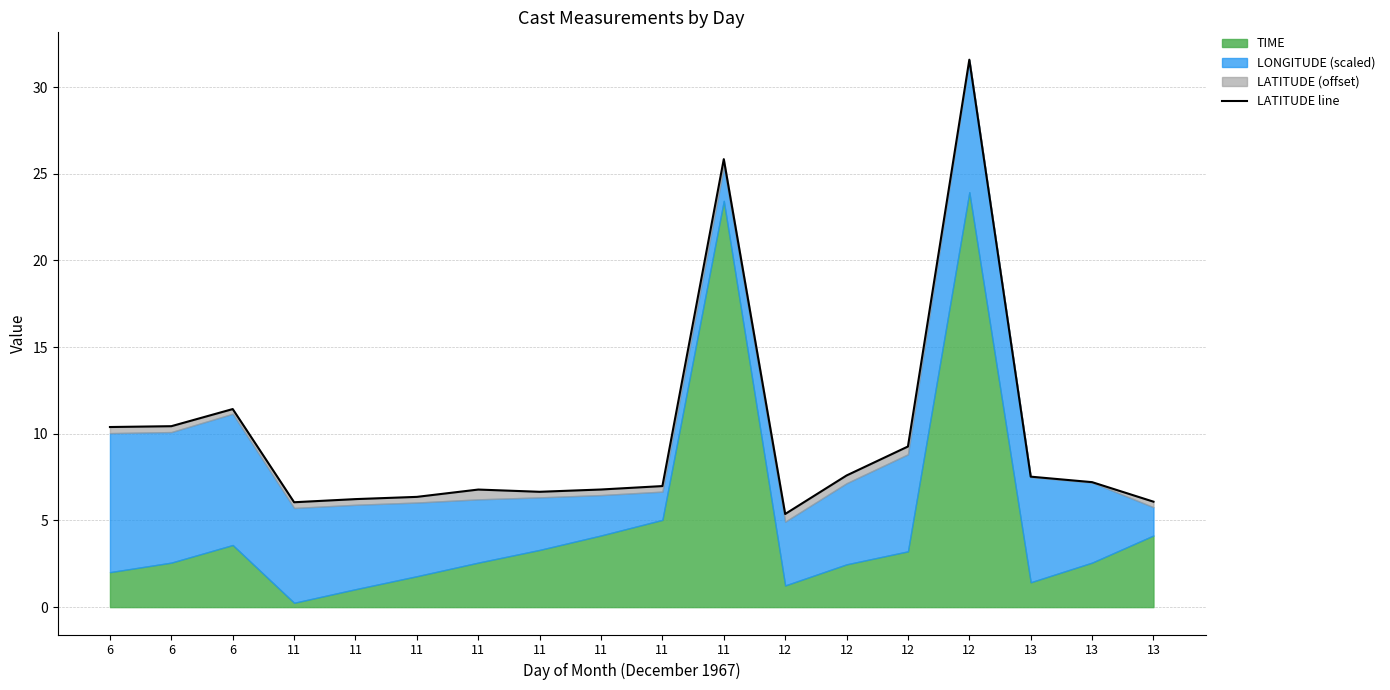

Count the number of categories in the chart.

18